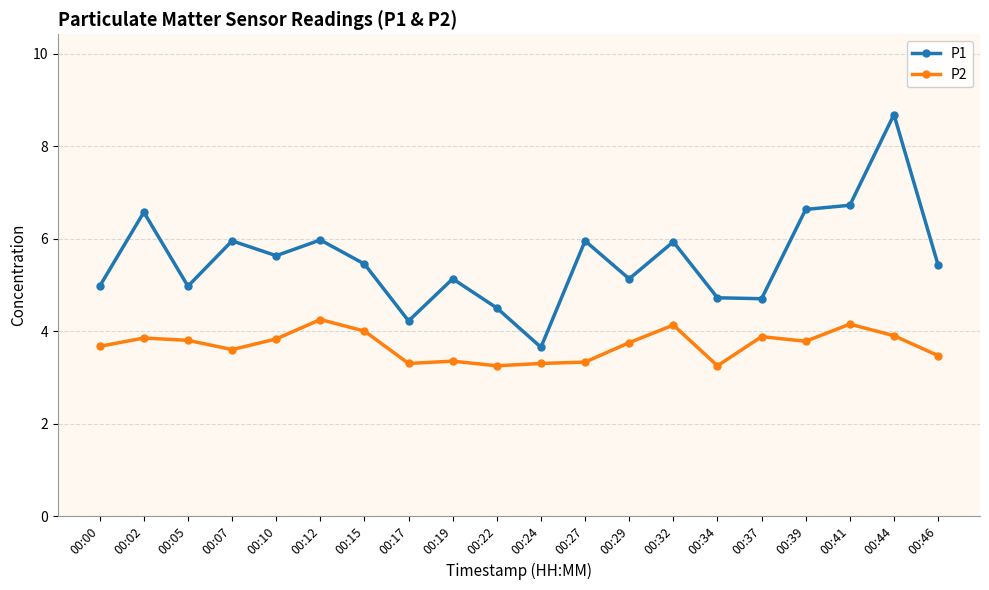

What is the maximum value shown in the chart?

8.7